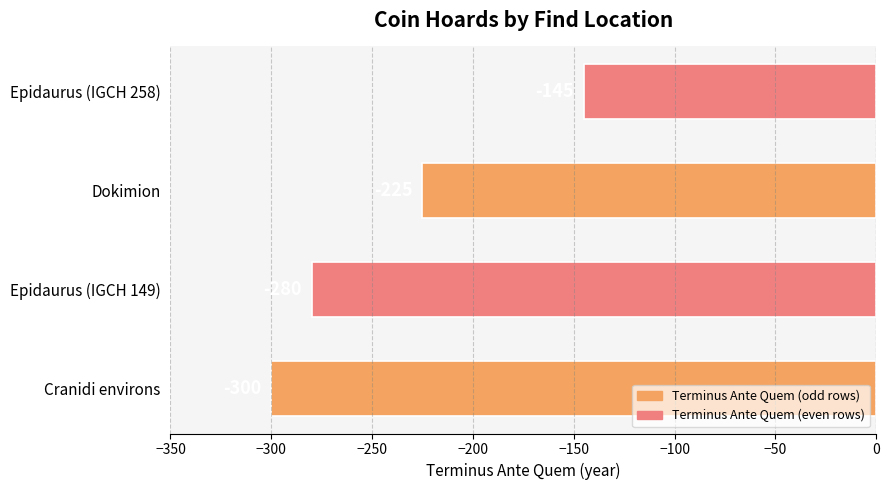

What is the minimum value shown in the chart?

-300